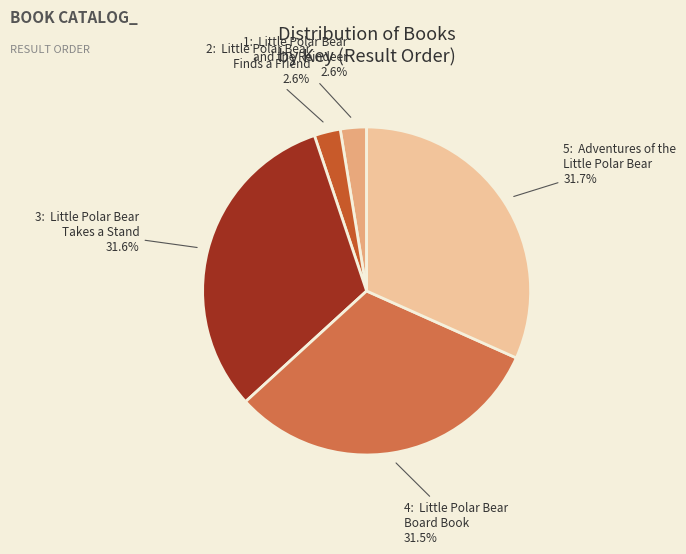

Is there any slice that represents more than half of the pie?

No